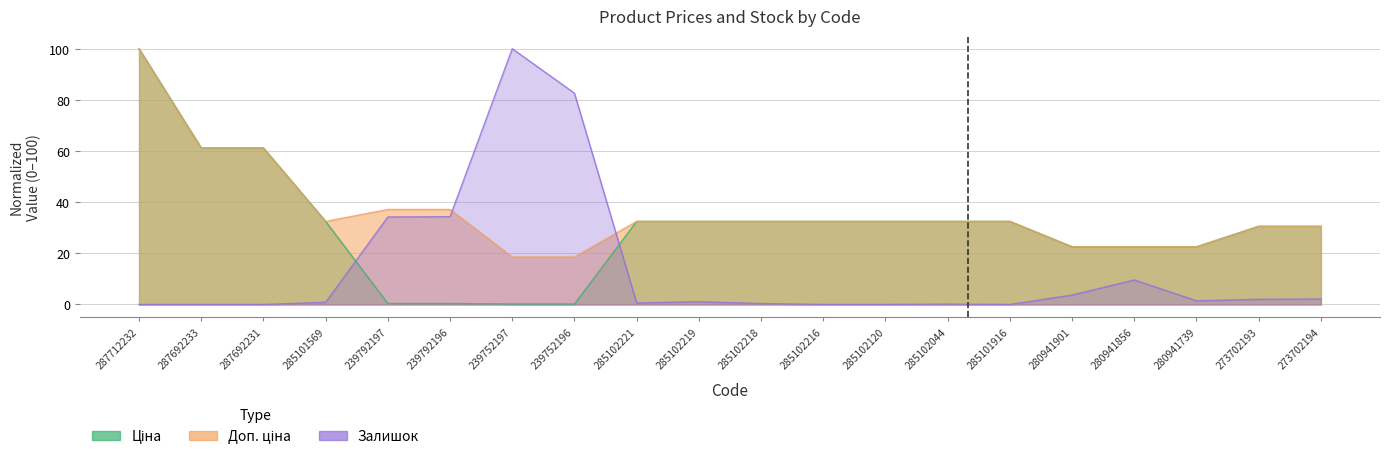

At which category does the chart reach its peak across all series?

287712232